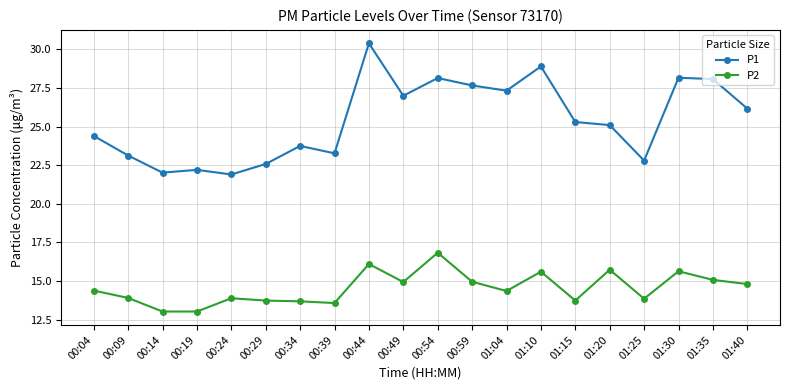

At which label does P2 first exceed 14?

00:04